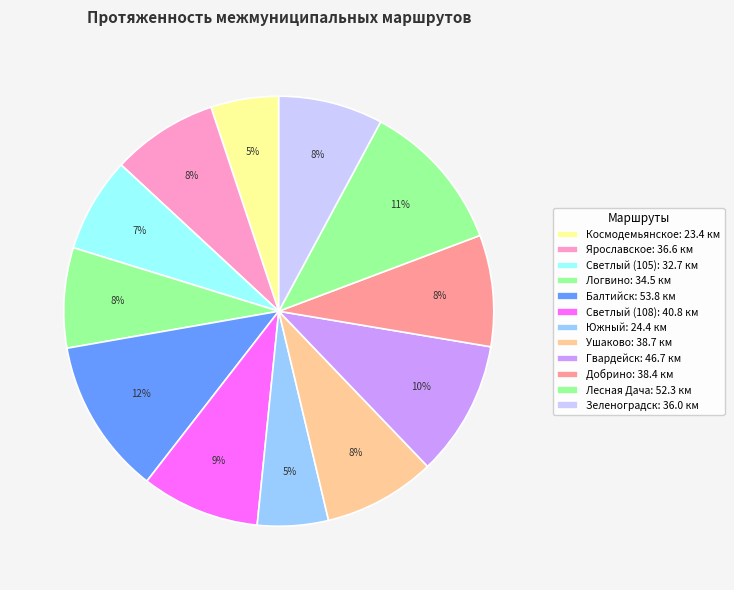

How many segments does this pie chart have?

12